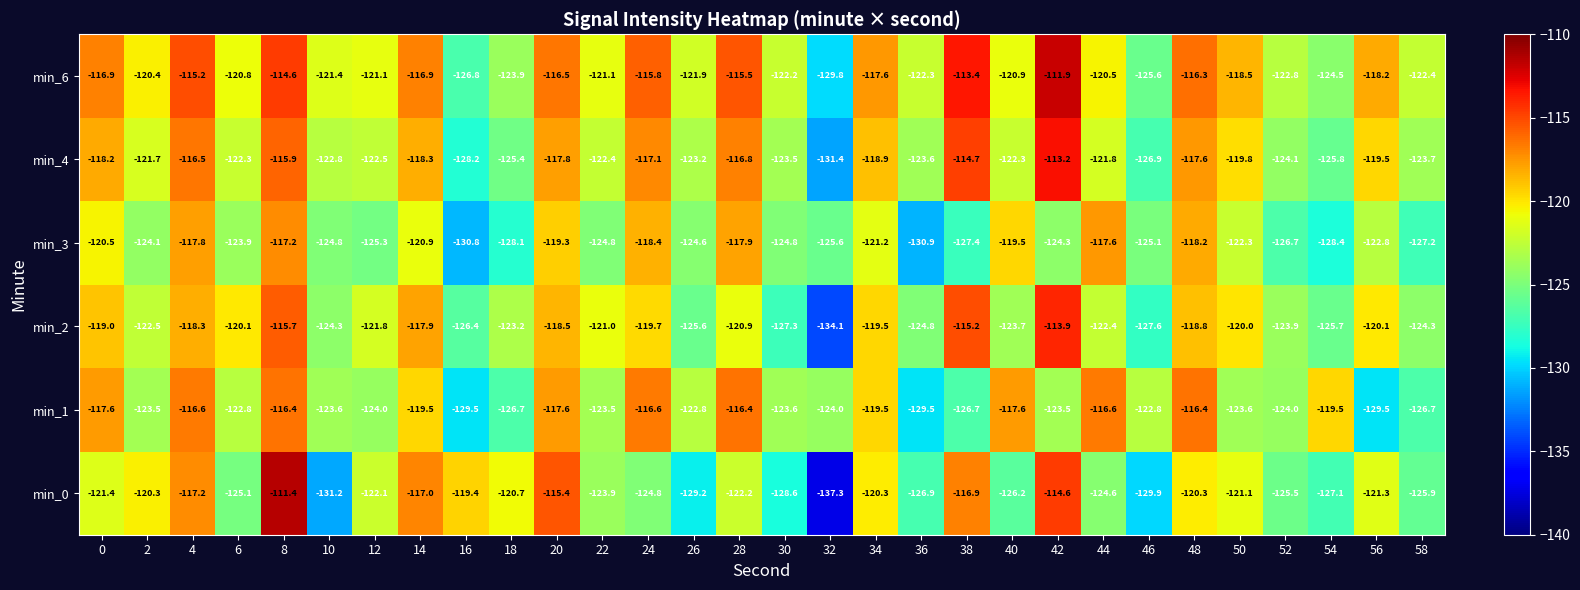

Rank the series at 44 from lowest to highest value.

min_0, min_2, min_4, min_6, min_3, min_1